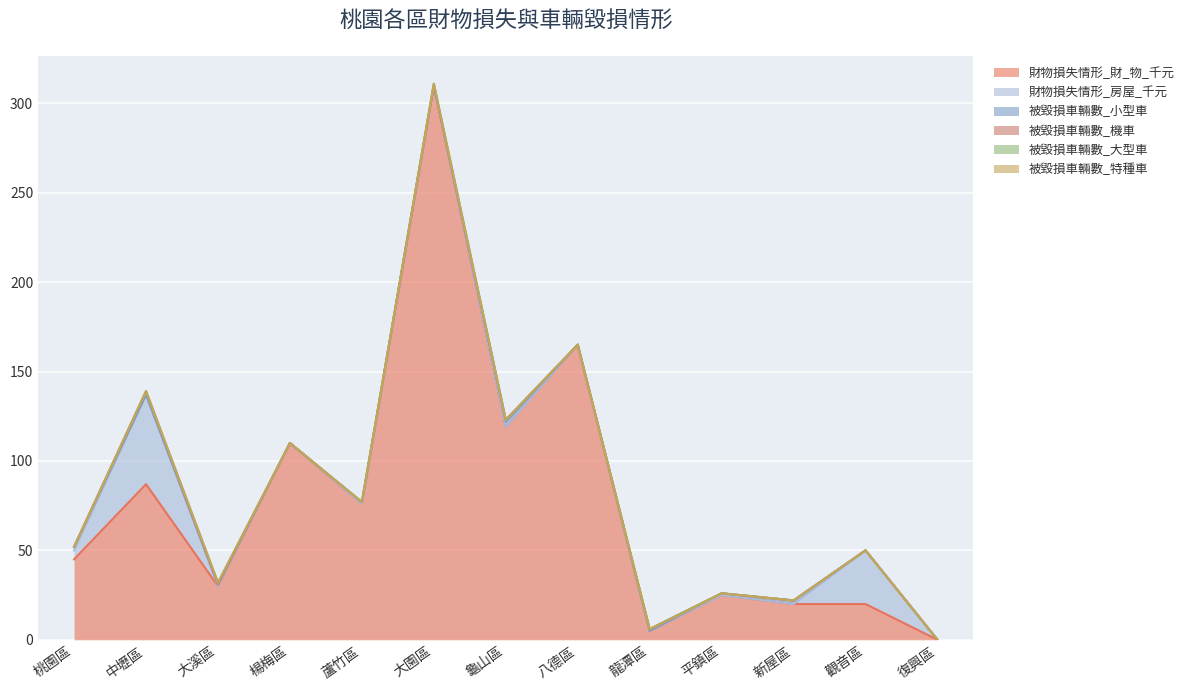

At which label is 被毀損車輛數_大型車 closest to 0?

桃園區